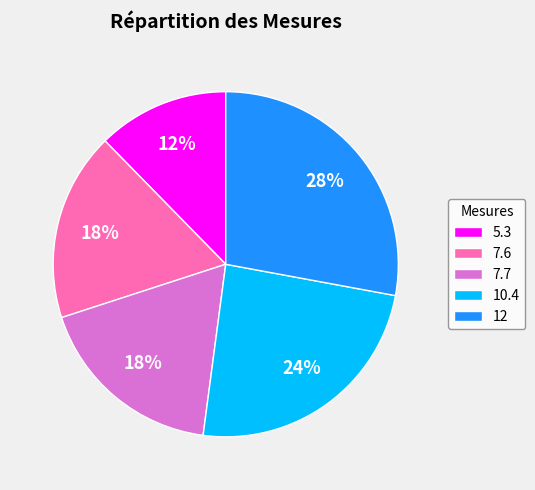

Approximately how many times larger is the value at 10.4 compared to 12?

0.9